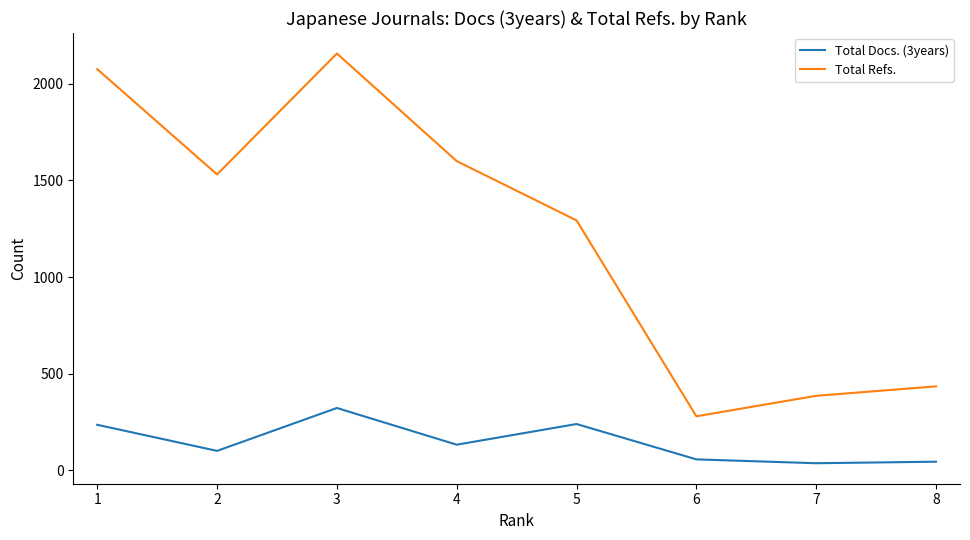

What are all the series names shown in the legend?

Total Docs. (3years), Total Refs.